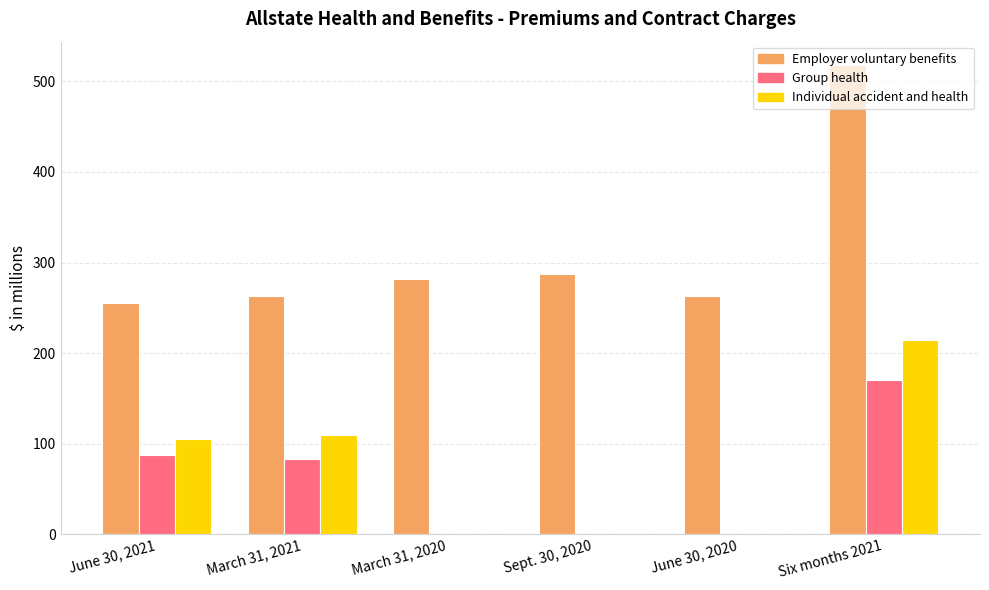

What is the sum of all Group health values?

340